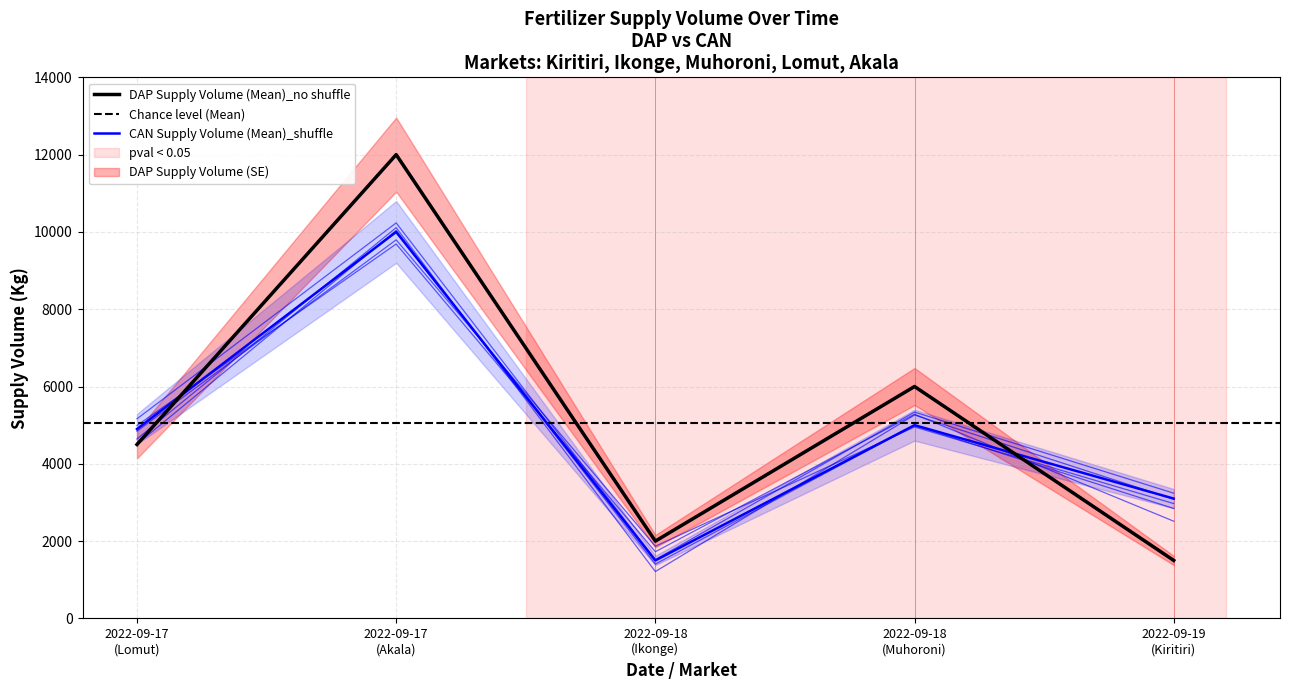

Which series changed the most between 2022-09-17
(Lomut) and 2022-09-18
(Muhoroni)?

DAP Supply Volume (Mean)